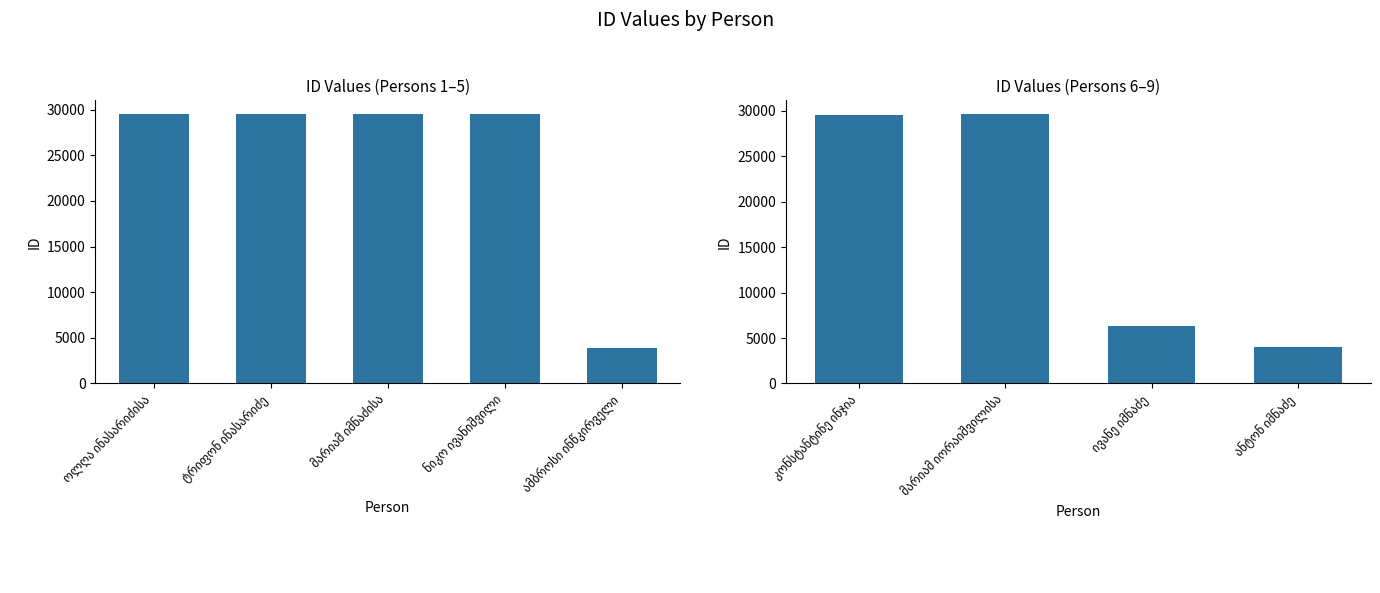

How many data points are above 29540?

4